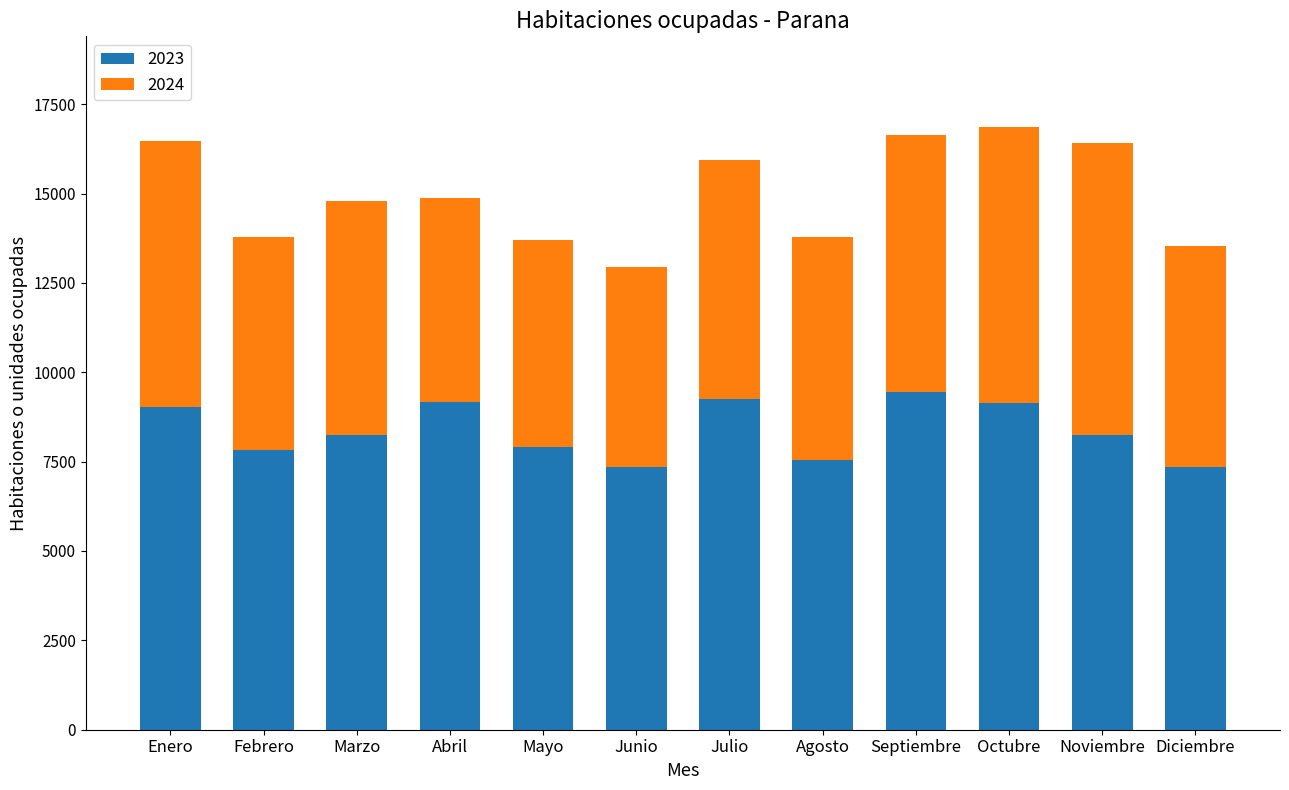

What is the total value across all series at Diciembre?

13541